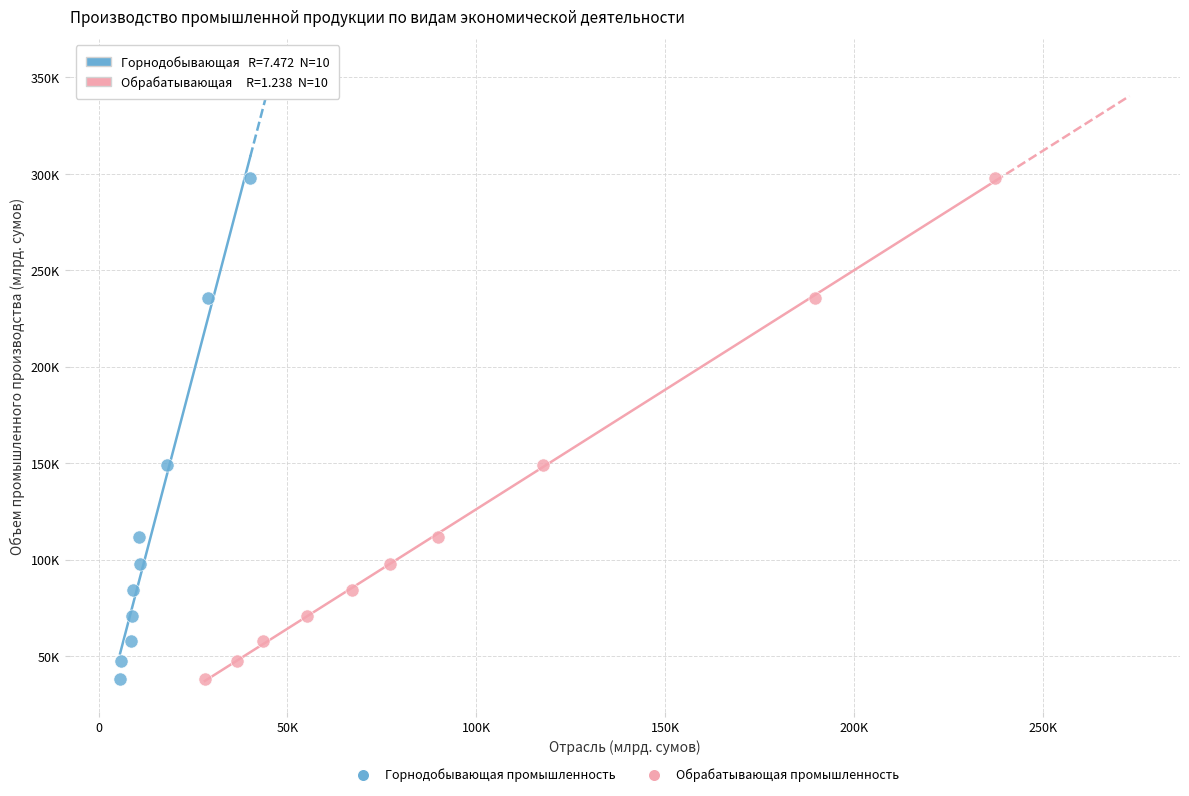

What are all the series names shown in the legend?

Горнодобывающая промышленность, Обрабатывающая промышленность